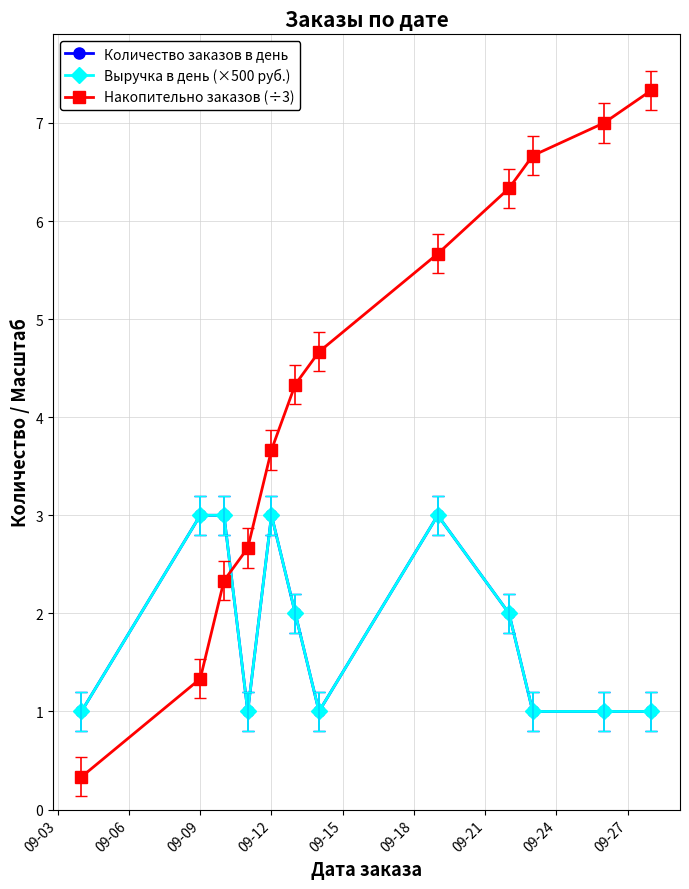

Does the chart have visible grid lines?

Yes